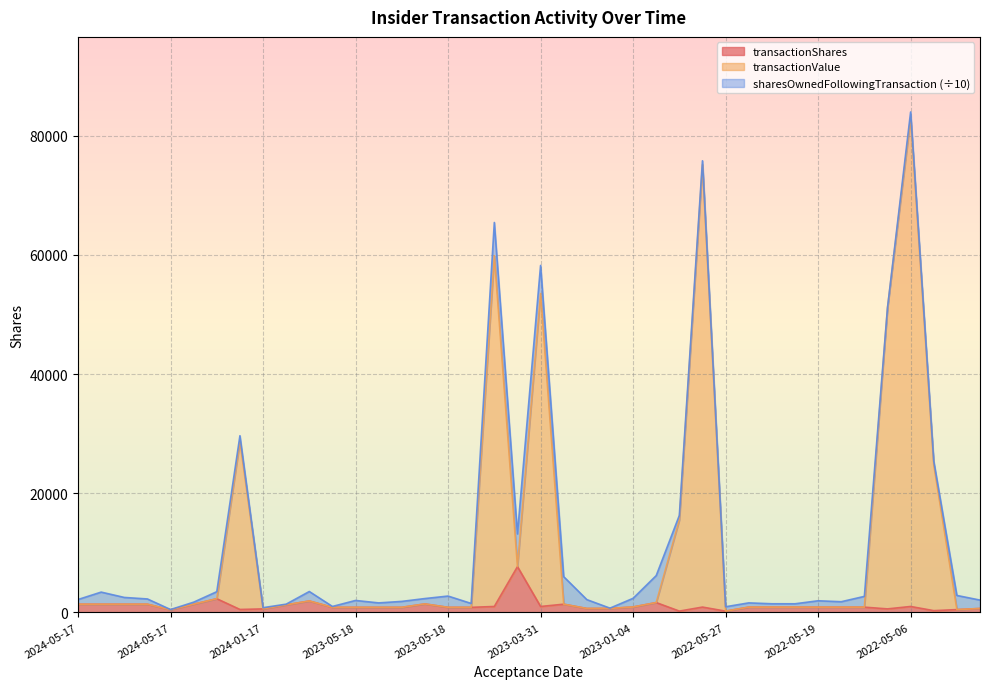

What is the approximate value of transactionShares at 2023-05-18?

856